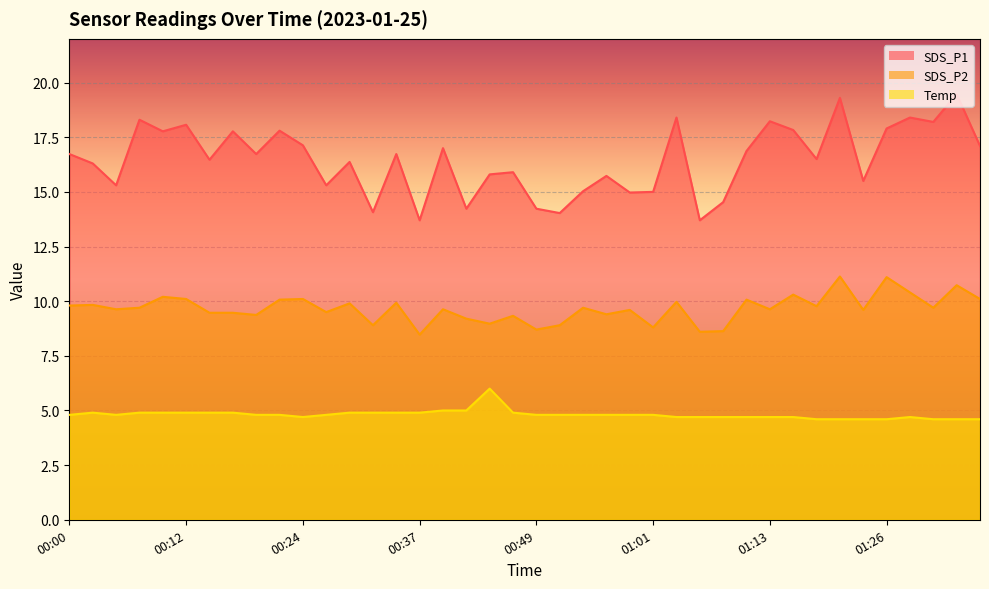

What is the greatest value displayed?

19.5